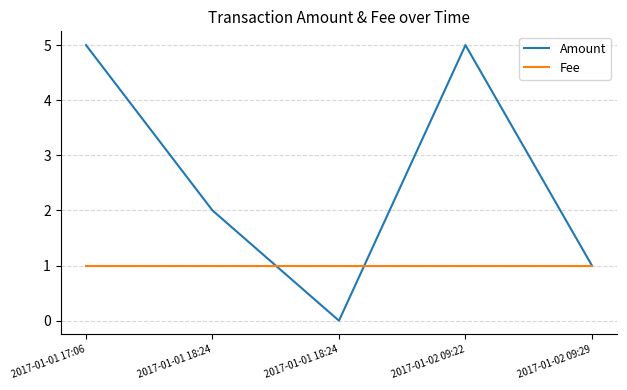

Reading left to right, list all the values displayed in this chart.

Amount: 5	2	0	5	1
Fee: 1	1	1	1	1